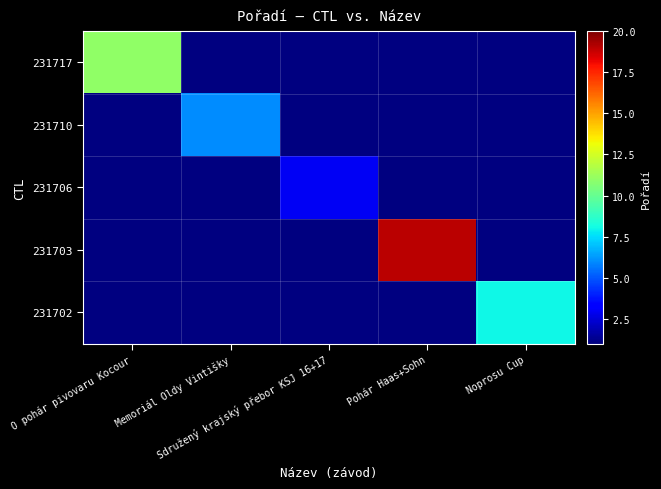

What is the greatest value displayed?

19.0